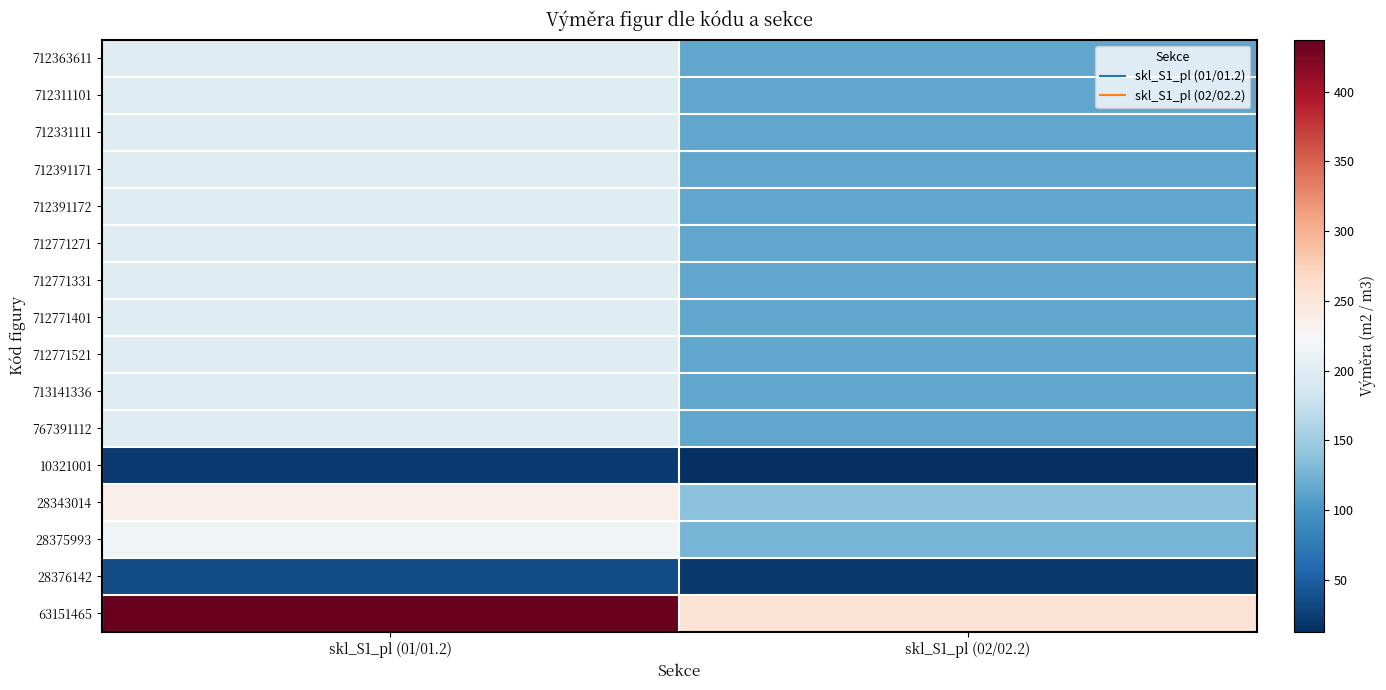

Which category has the lowest value across all series?

skl_S1_pl (02/02.2)